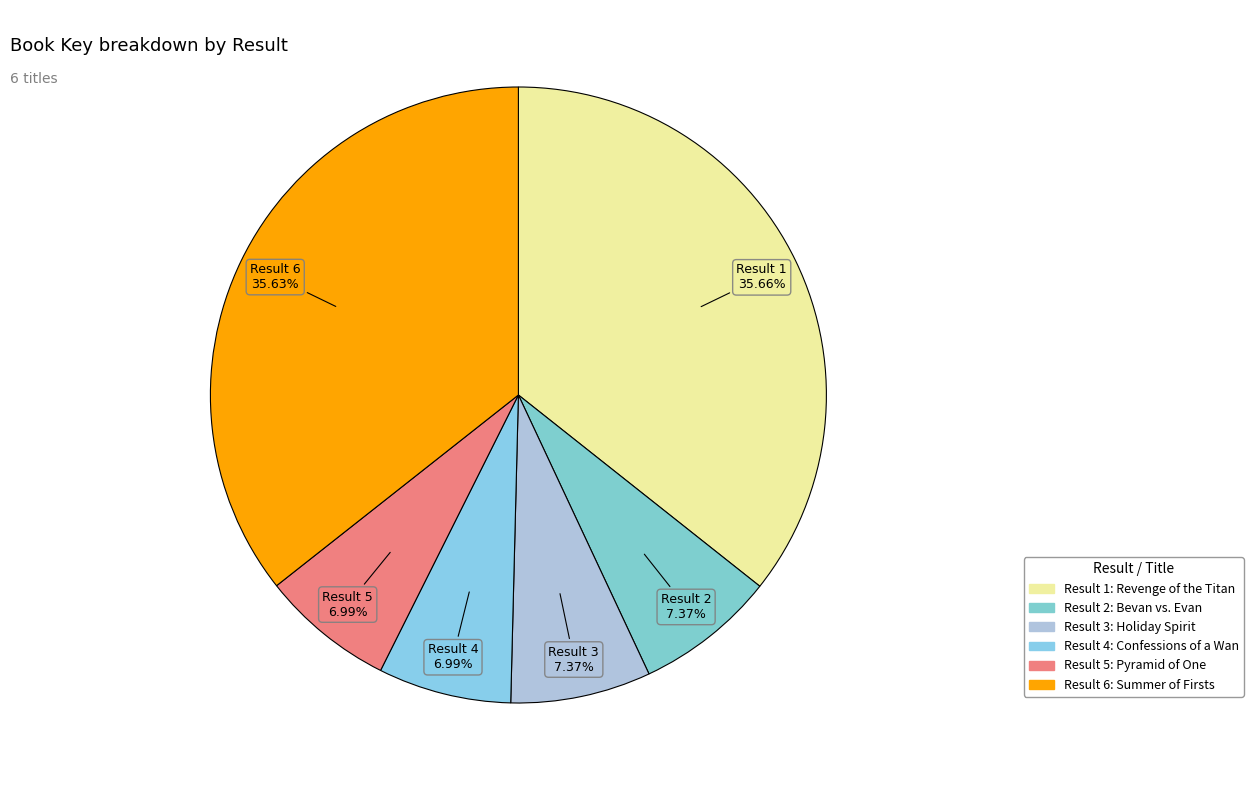

How many segments does this pie chart have?

6